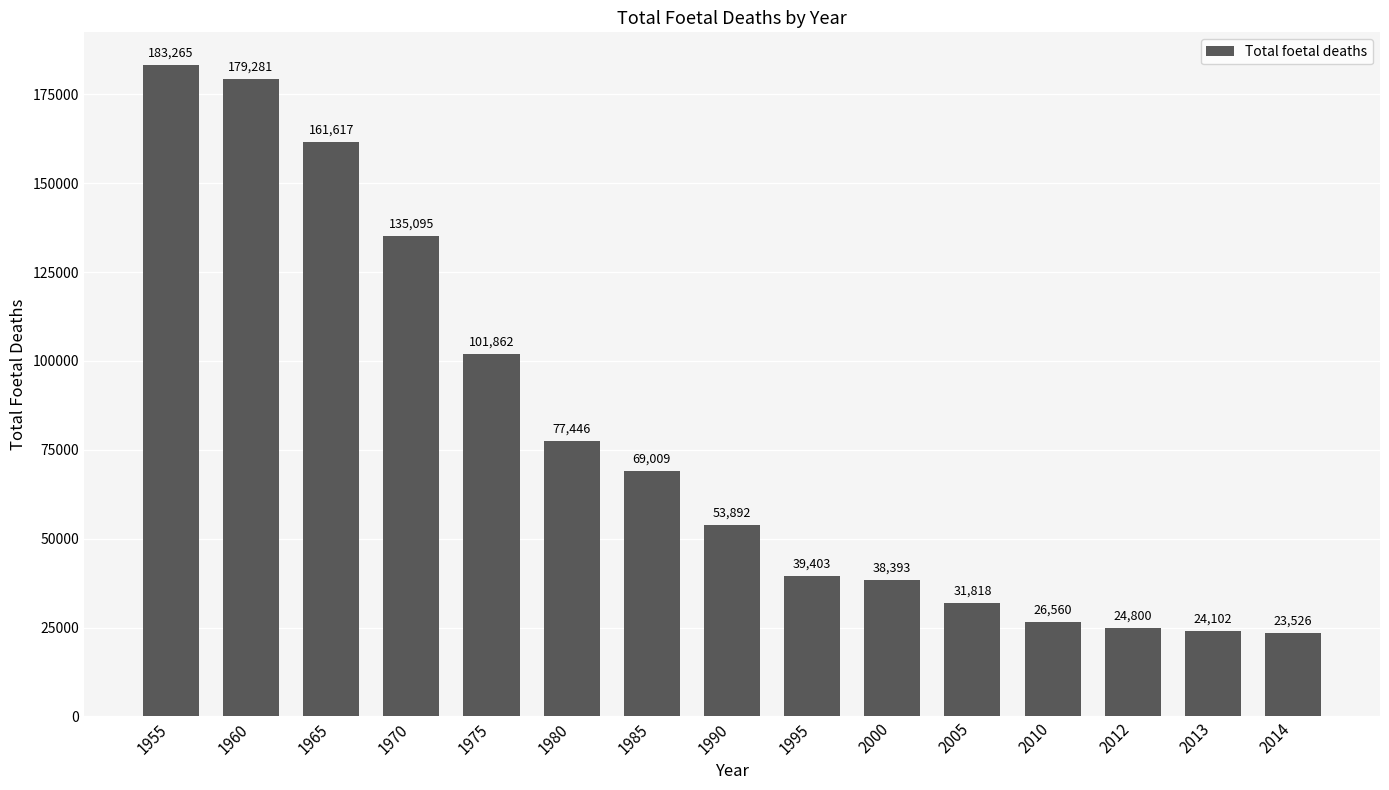

What is the value of the 15th bar from the left?

23526